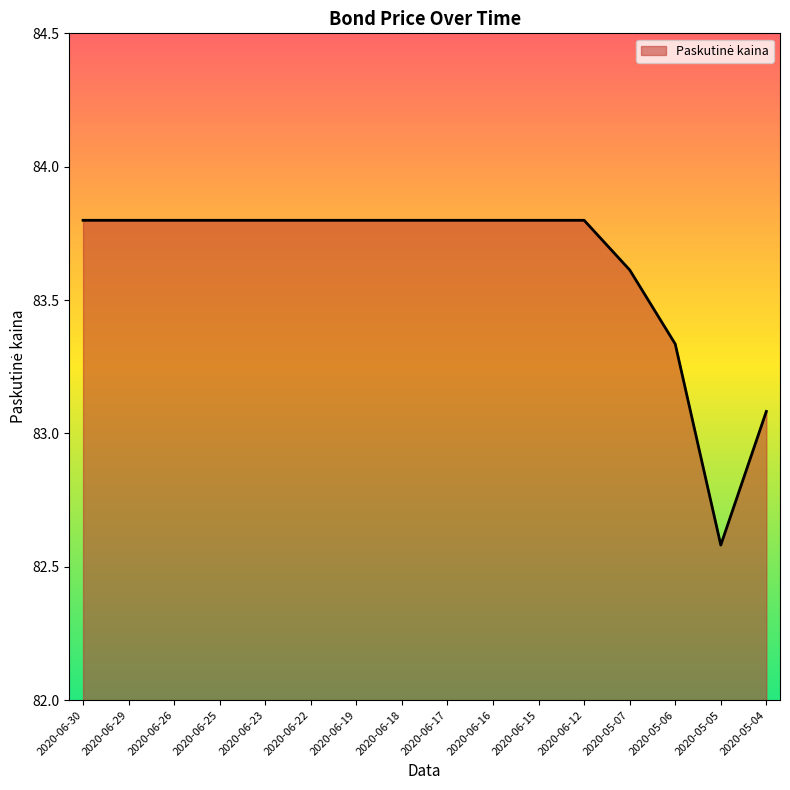

Between 2020-05-06 and 2020-06-12, which is larger?

2020-06-12